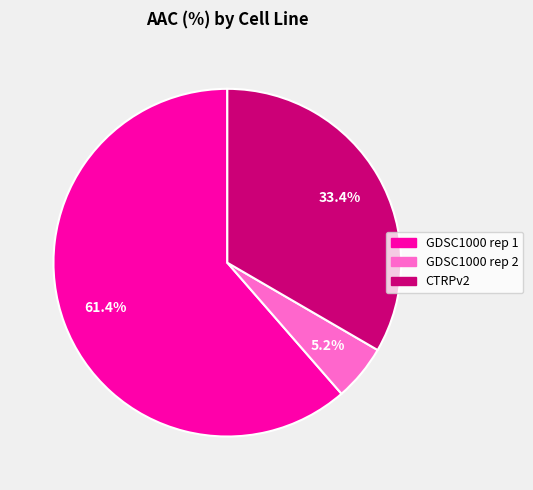

What percentage is the CTRPv2 slice, to the nearest percent?

33%